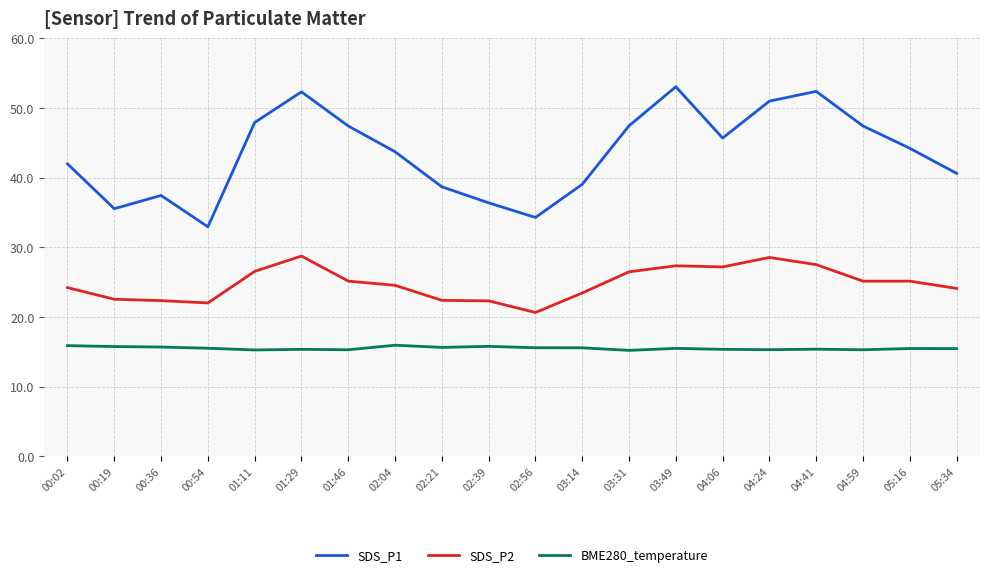

What is the value of the SDS_P2 point at the 5th from the left?

26.5